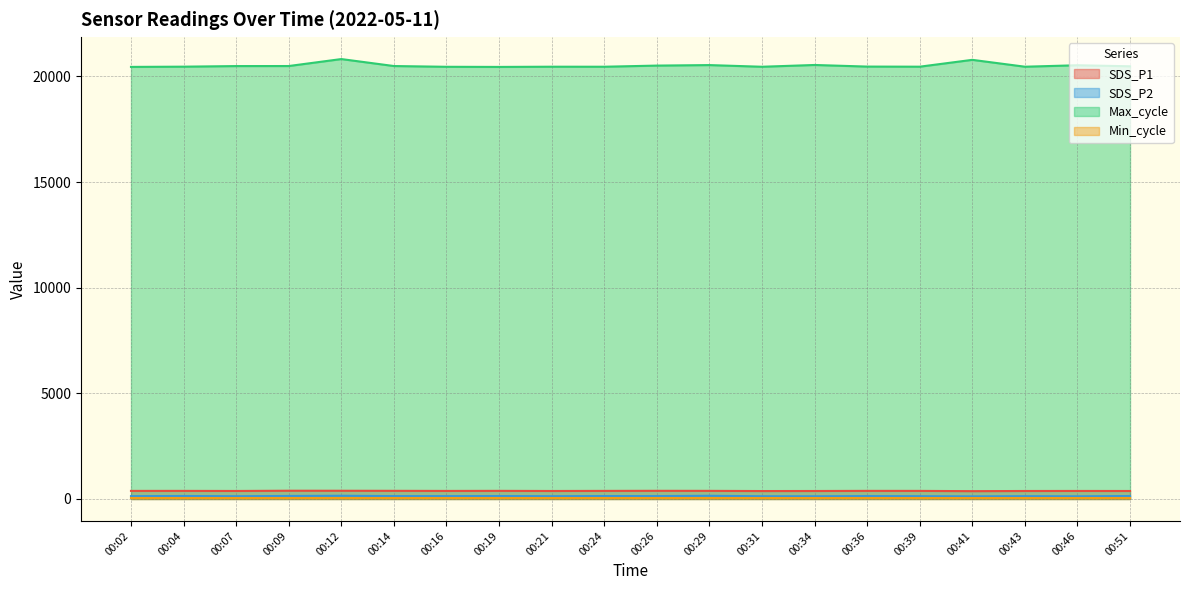

At which category is the sum across all series the highest?

00:12